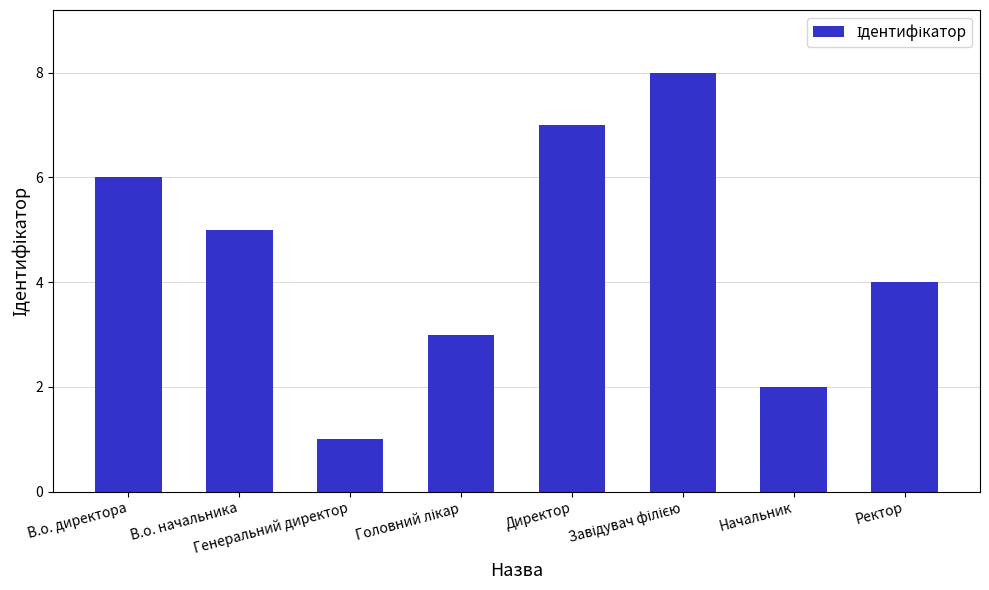

What is the greatest value displayed?

8